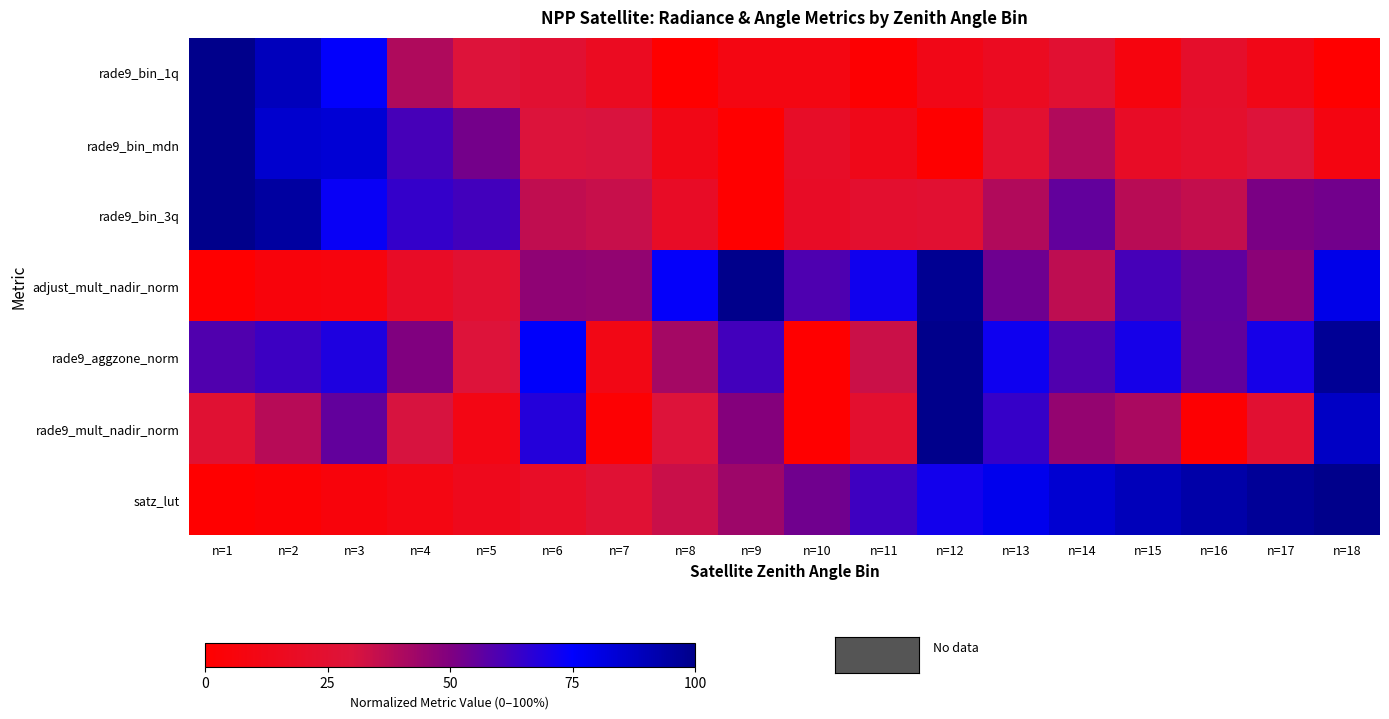

Between n=8 and n=12, which is larger?

n=12